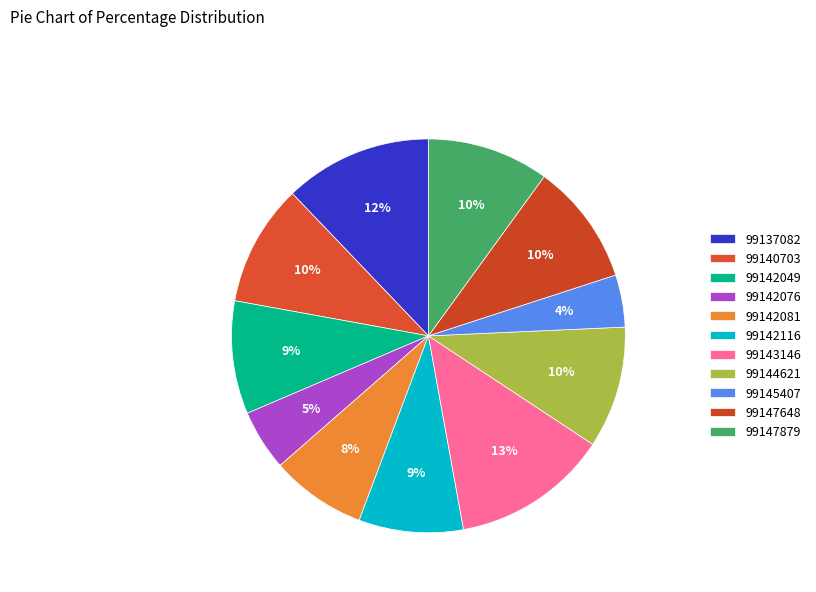

Does any single category account for the majority?

No